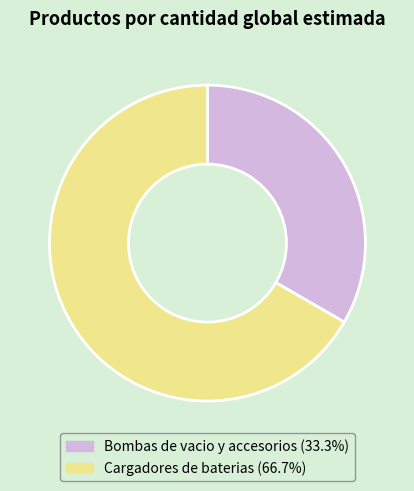

What is the ratio of the value at Bombas de vacio y accesorios to the value at Cargadores de baterias?

0.5